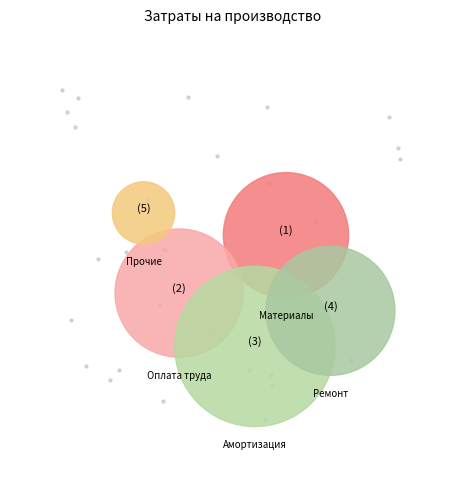

Which has a higher value, Затраты на оплату труда or Прочие затраты?

Затраты на оплату труда